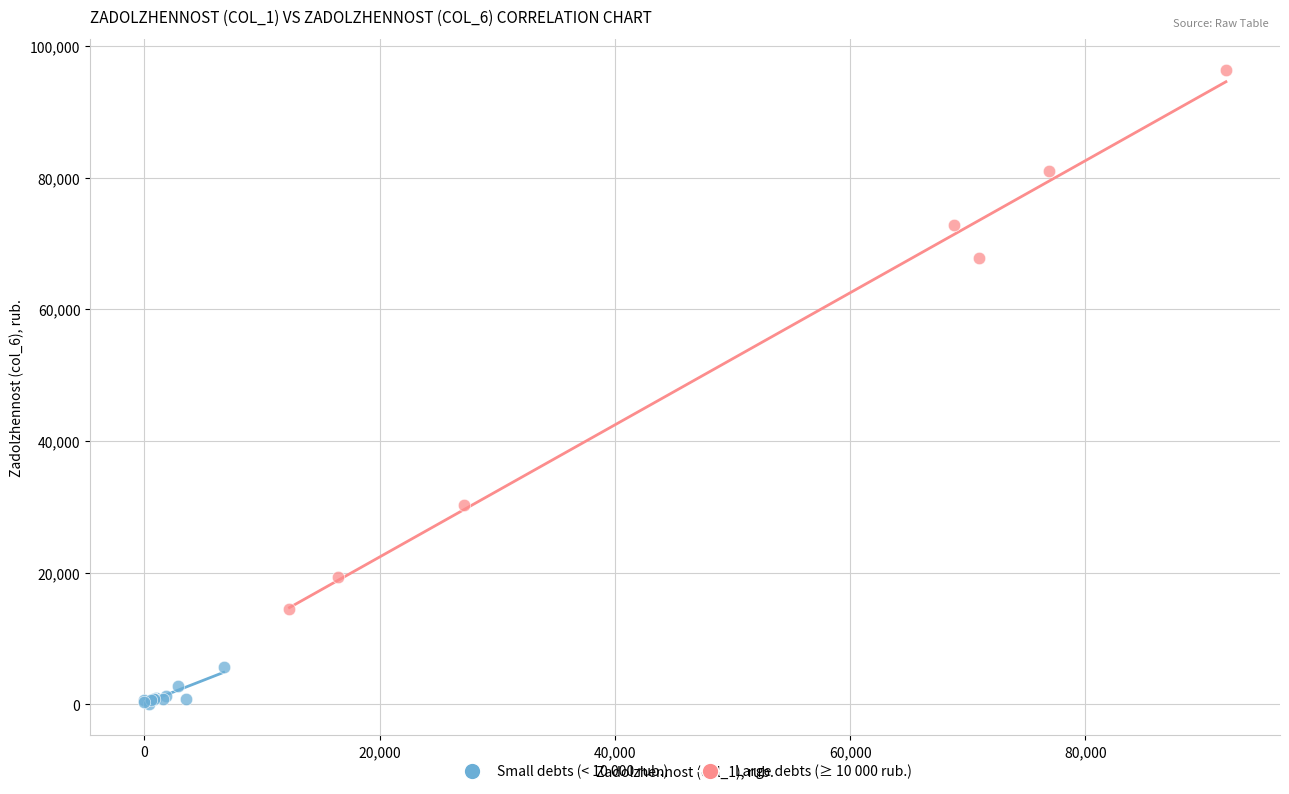

Which series contains the lowest Y value?

Small debts (< 10 000 rub.)